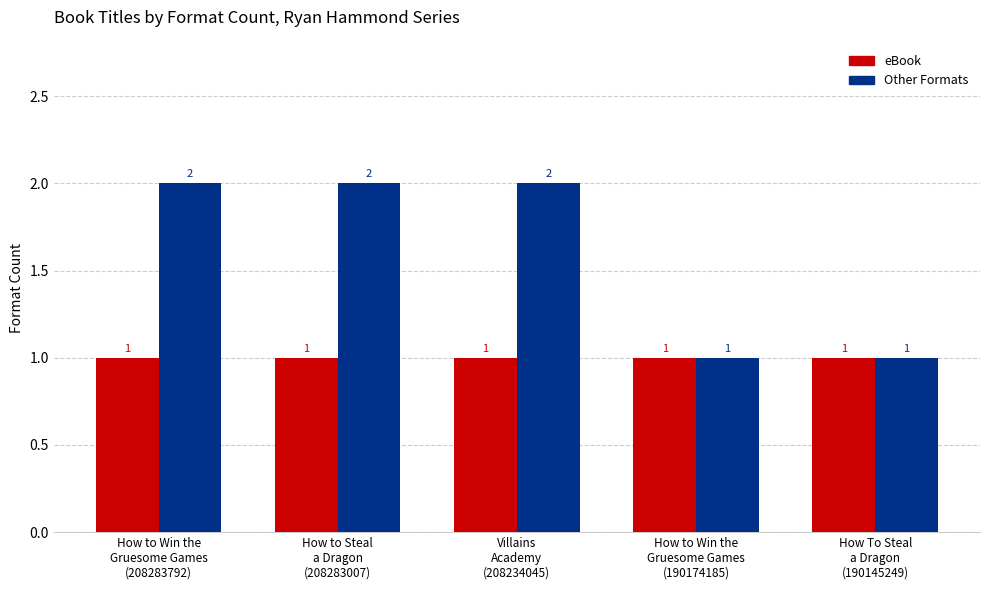

How many data points does each series have?

5